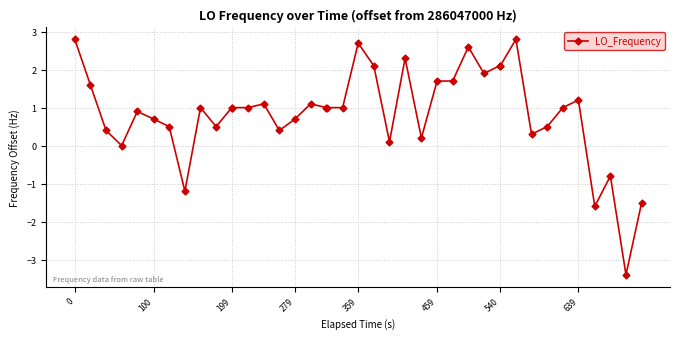

True or false: the data has more than 0 interior local peaks.

True